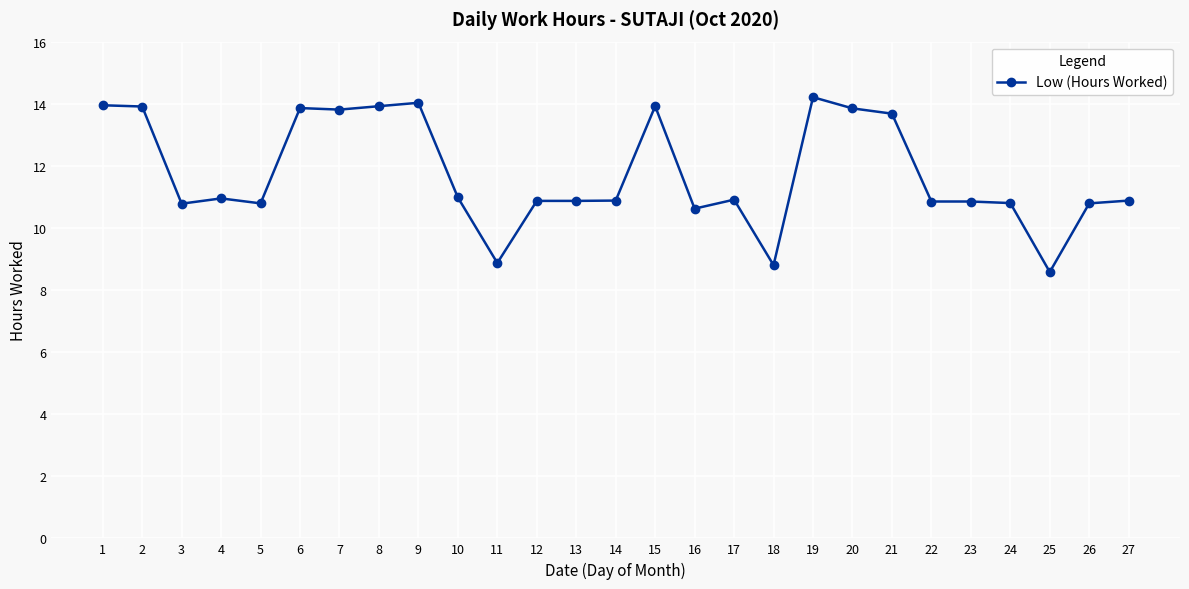

How many distinct data groups are displayed?

1